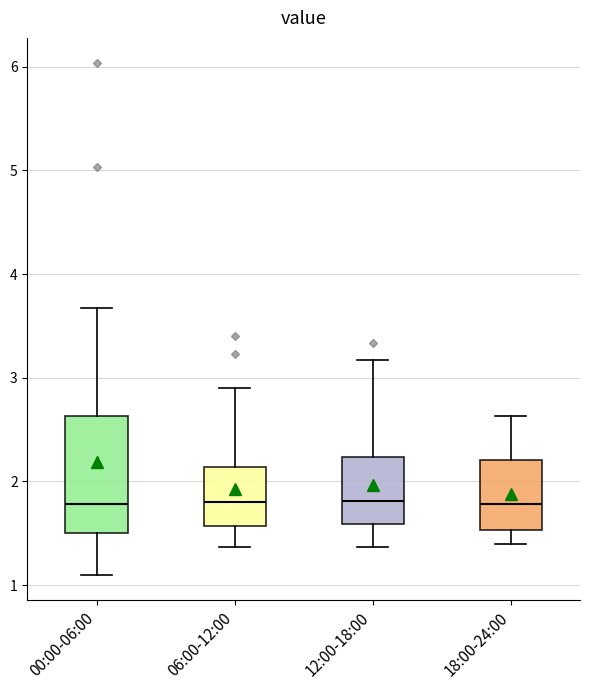

Comparing the boxes themselves (not the whiskers), which one is the tallest?

00:00-06:00